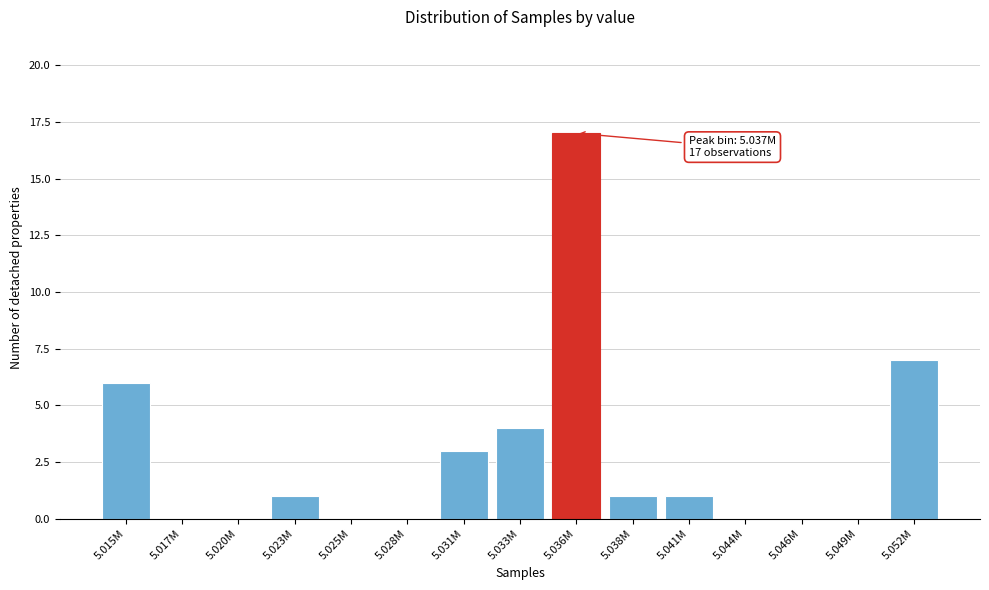

Reading left to right, transcribe all the data shown in this chart.

5.015M=6	5.017M=0	5.020M=0	5.023M=1	5.025M=0	5.028M=0	5.031M=3	5.033M=4	5.036M=17	5.038M=1	5.041M=1	5.044M=0	5.046M=0	5.049M=0	5.052M=7